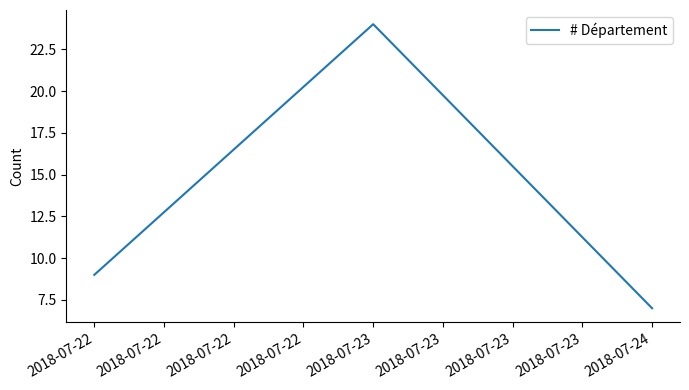

What is the smallest value displayed?

7